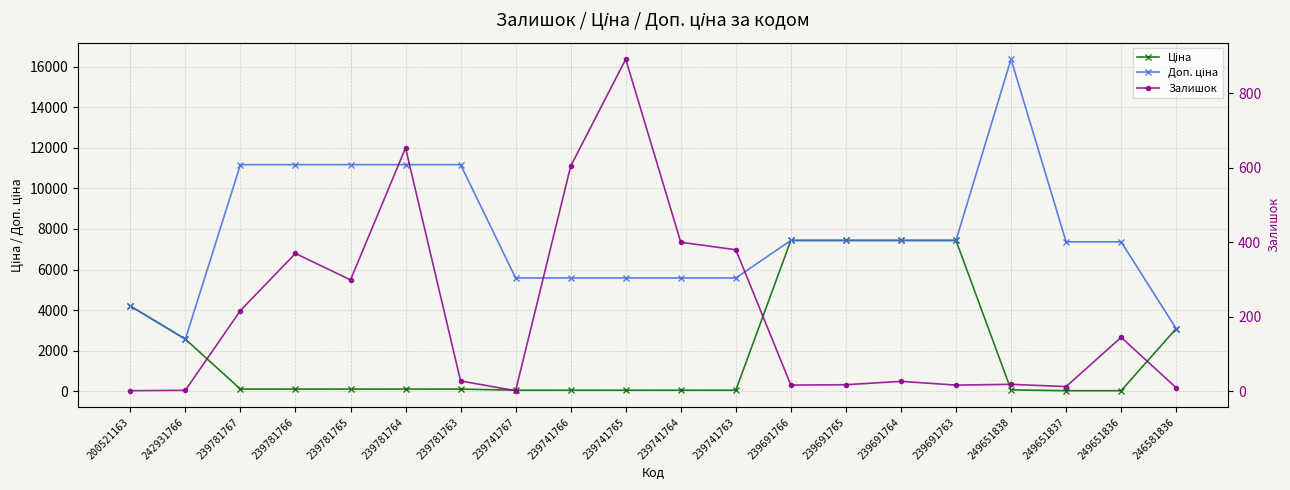

True or false: Ціна has more than 0 interior local peaks.

False